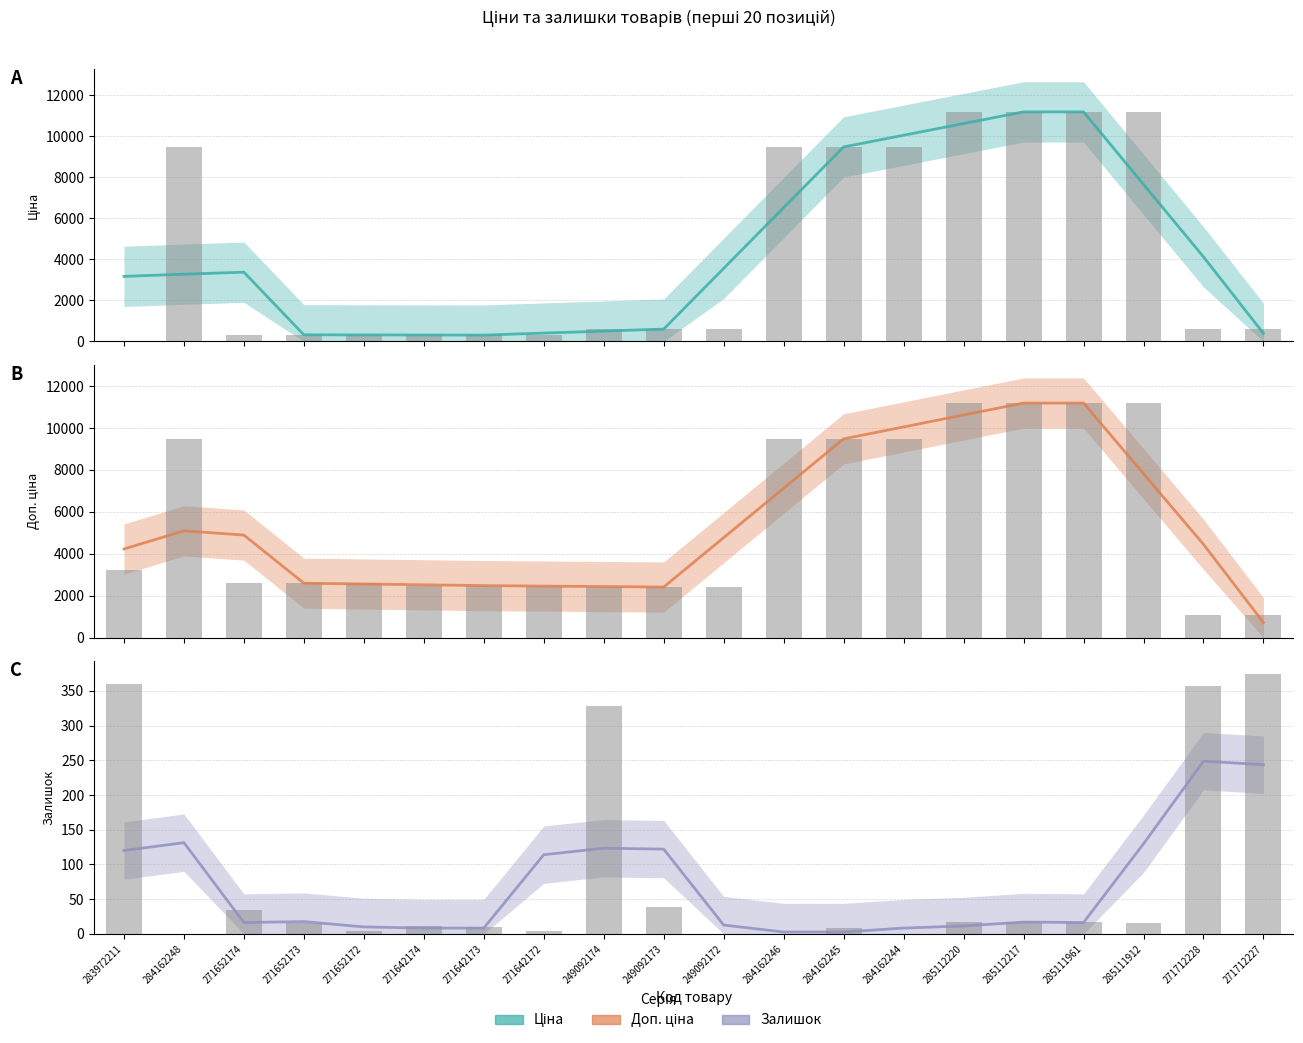

What is the highest value of the Доп. ціна series?

11188.2